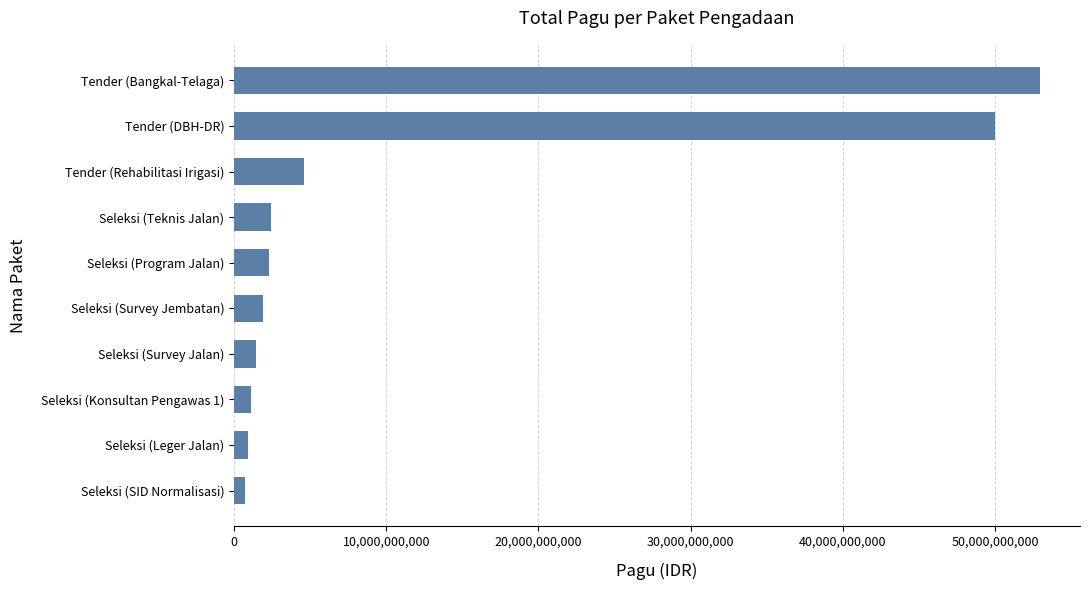

The chart shows a value of 6274446017 at Tender (Rehabilitasi Irigasi). True or false?

False